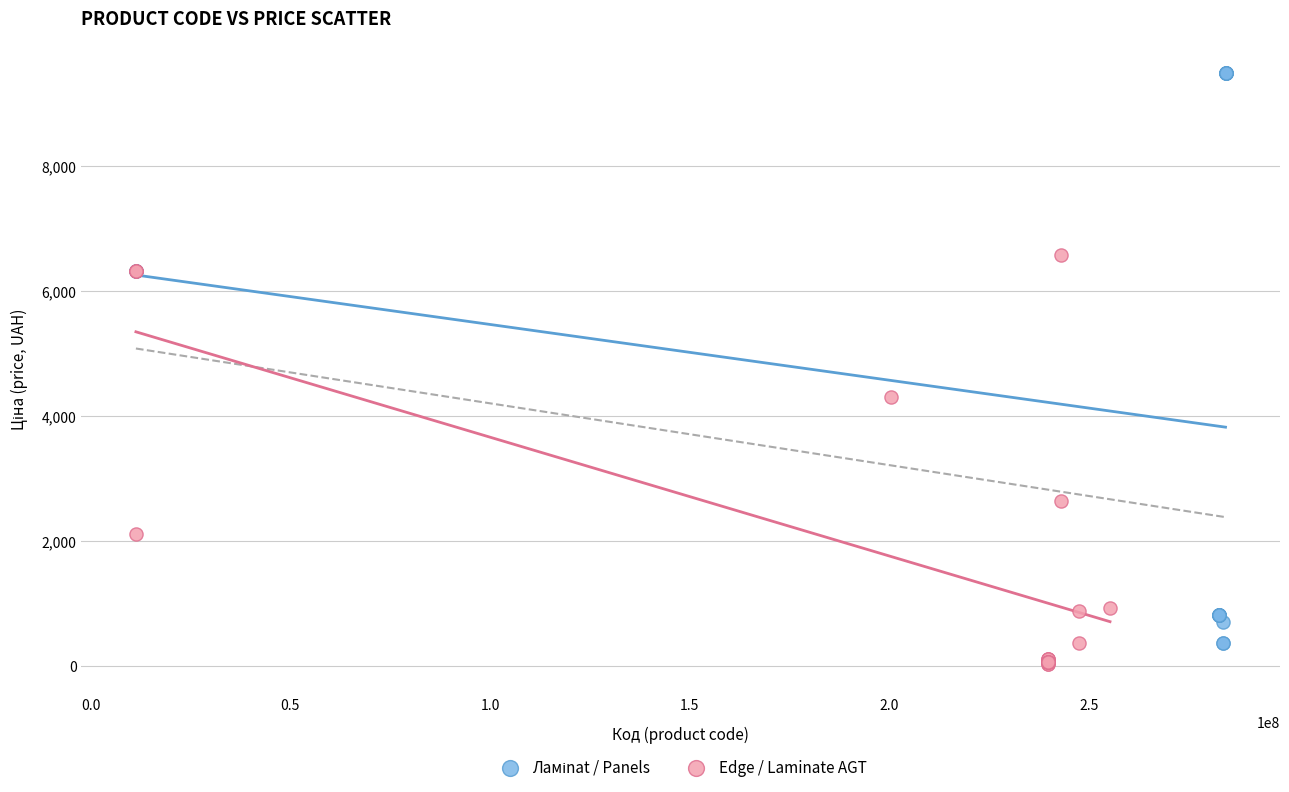

Which series contains the lowest Y value?

Edge / Laminate AGT